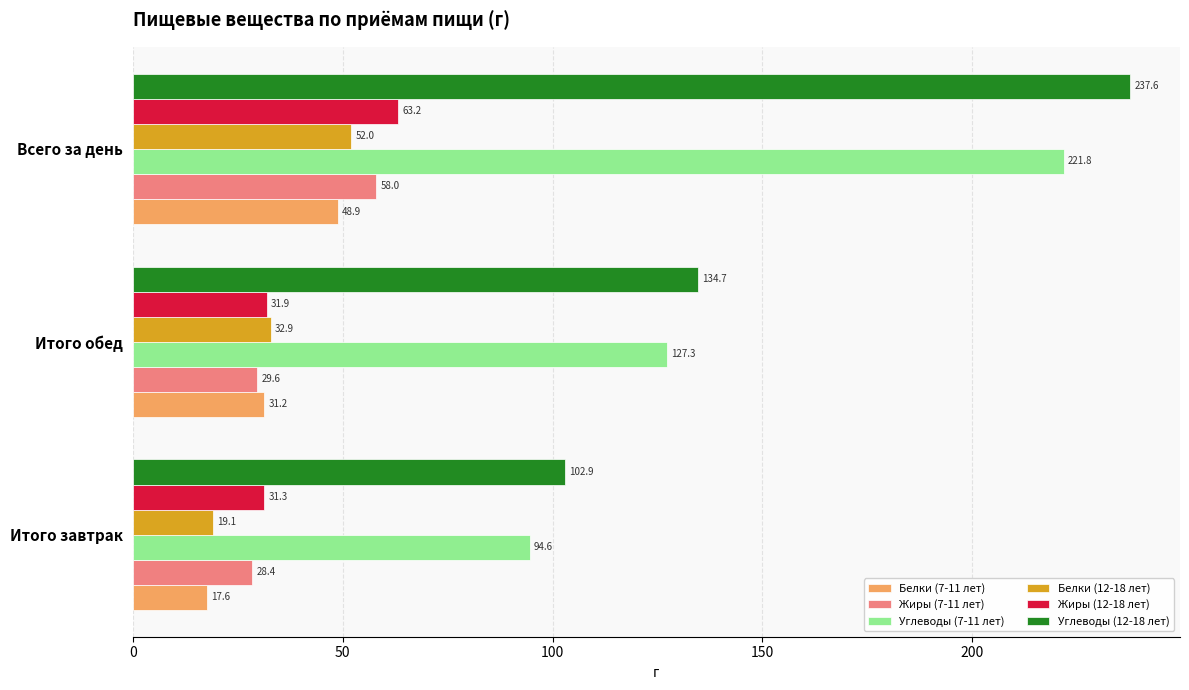

True or false: Углеводы (7-11 лет) has a value of 127.3 at Итого обед.

True